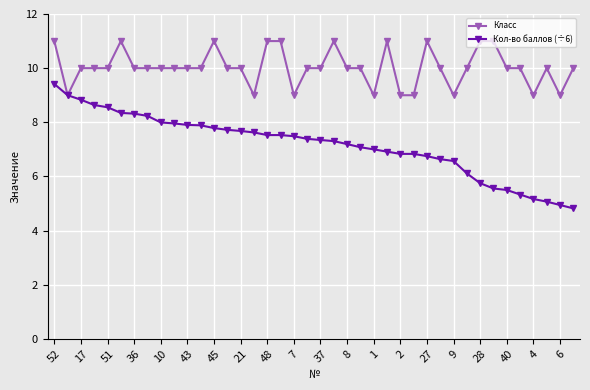

True or false: Класс has more than 0 points higher than both neighbors.

True